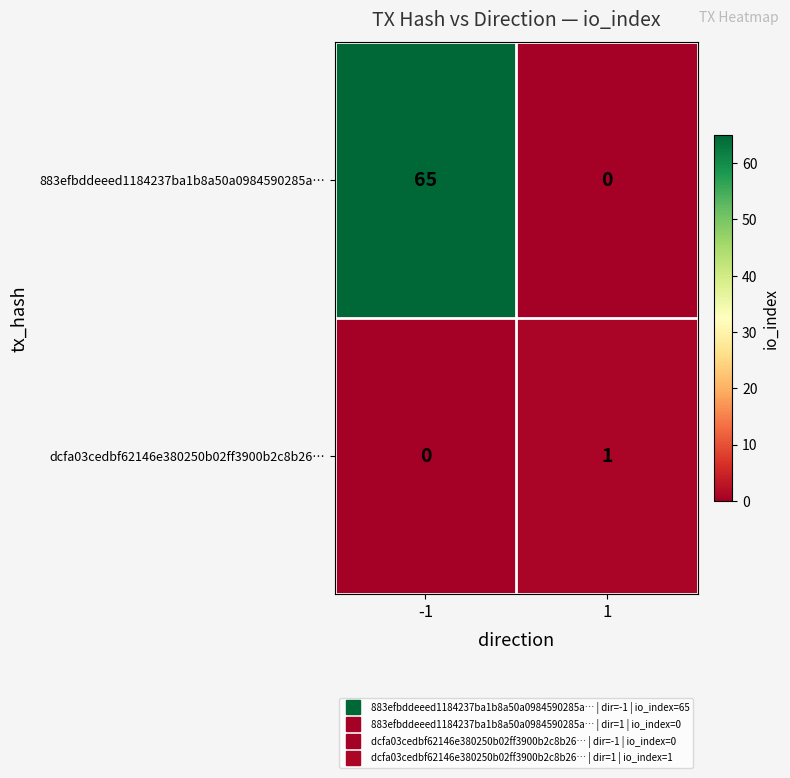

Is it true that dcfa03cedbf62146e380250b02ff3900b2c8b26… equals 0 at 1?

False